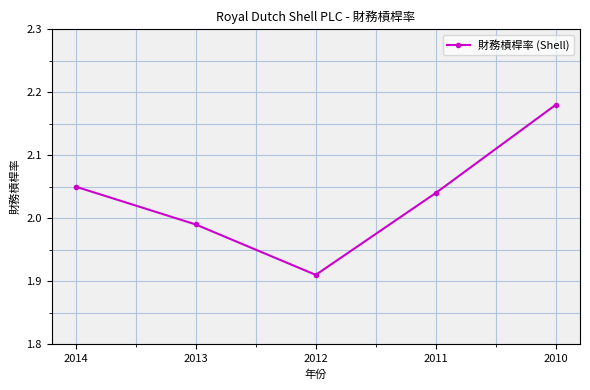

List the labels in order of value, largest first.

2010, 2014, 2011, 2013, 2012